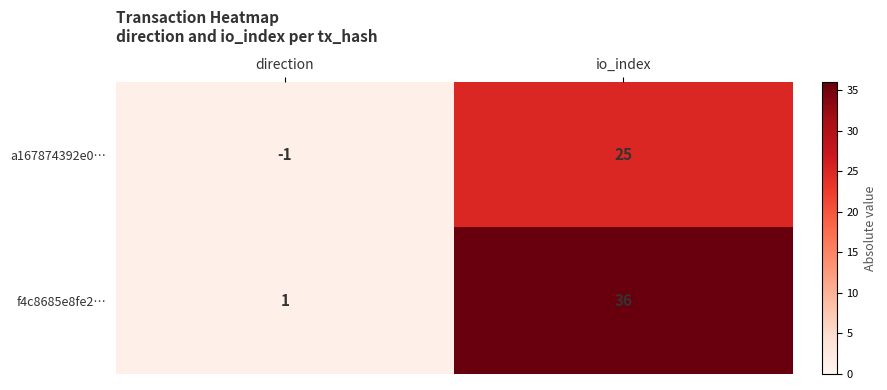

Rank the series at io_index from highest to lowest value.

f4c8685e8fe2…, a167874392e0…